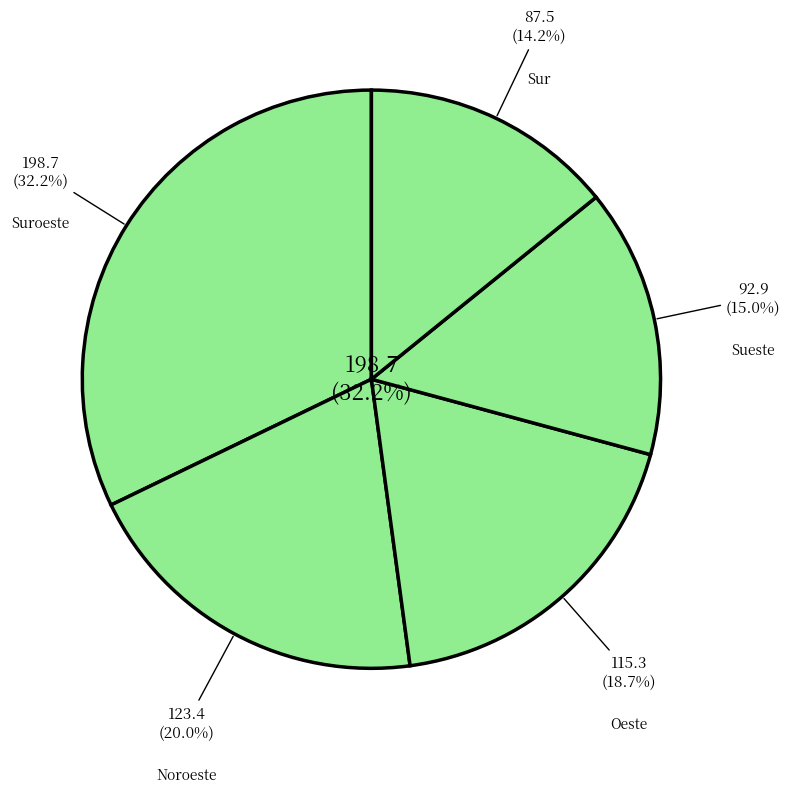

Is Suroeste the majority of the pie?

No